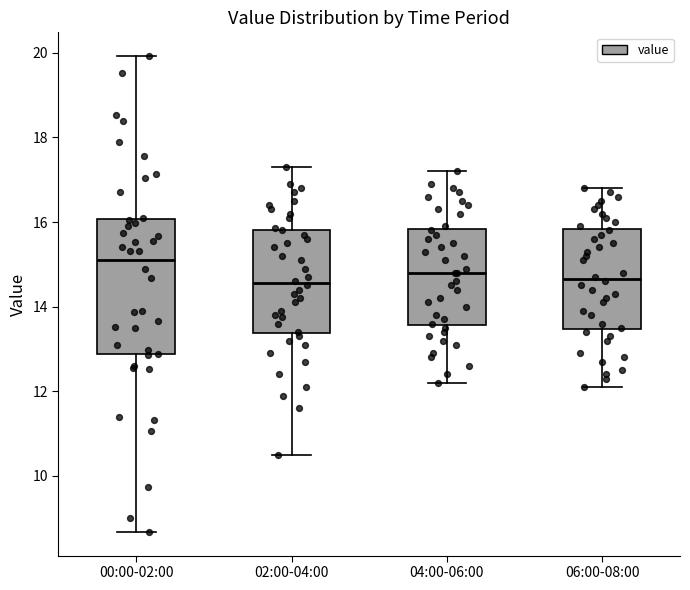

Where does the lower whisker of the box for 06:00-08:00 end on the y-axis? The values are not printed on the chart, so give them approximately, as read against the axis.

12.2